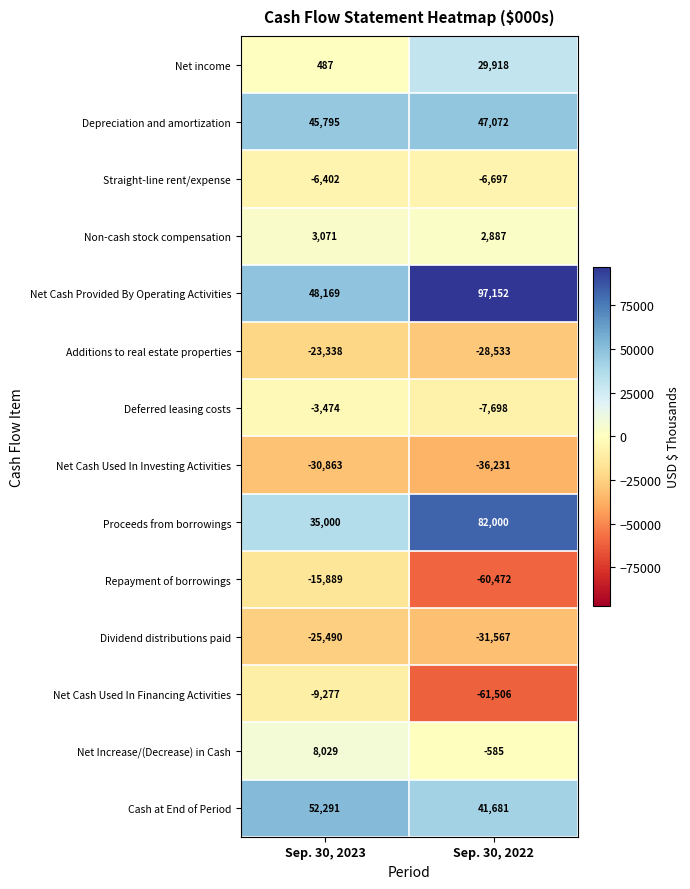

What is the smallest value displayed?

-61506